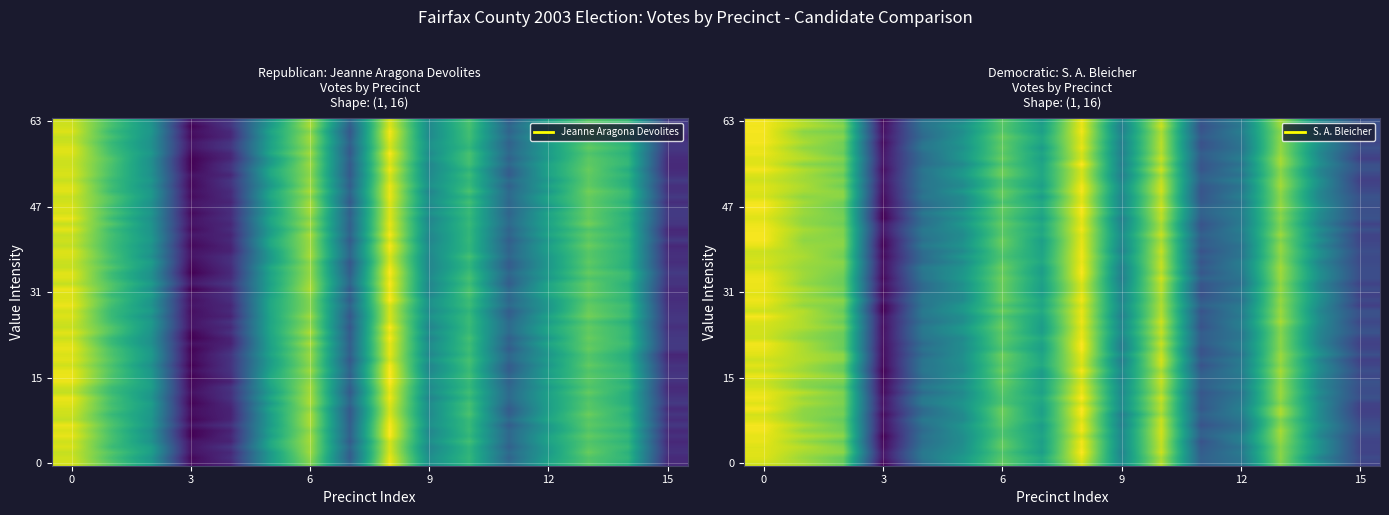

What is the average value of the Jeanne Aragona Devolites series?

898.8